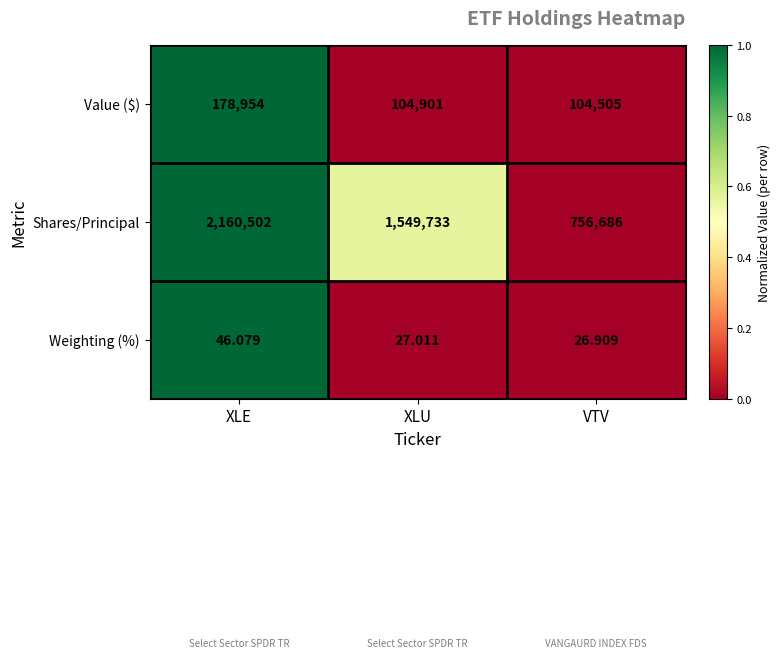

Which series has the largest total across all categories?

Shares/Principal